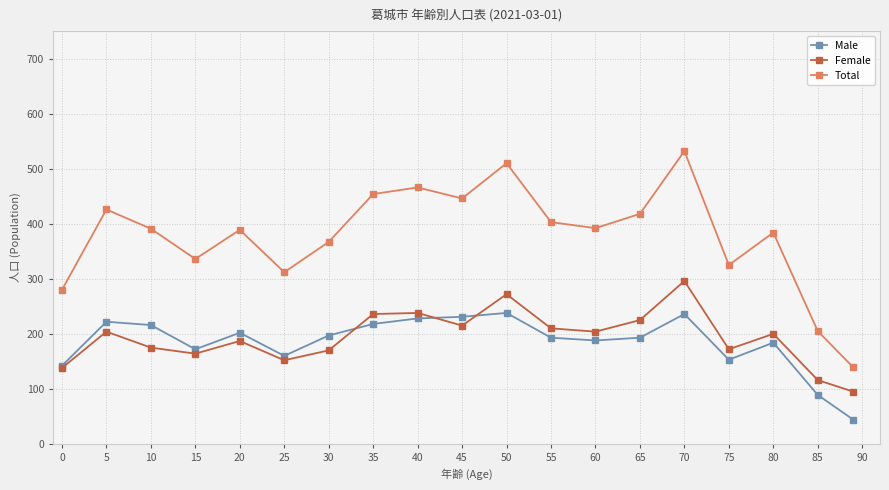

Rank the series by their maximum value, from lowest to highest.

Male, Female, Total